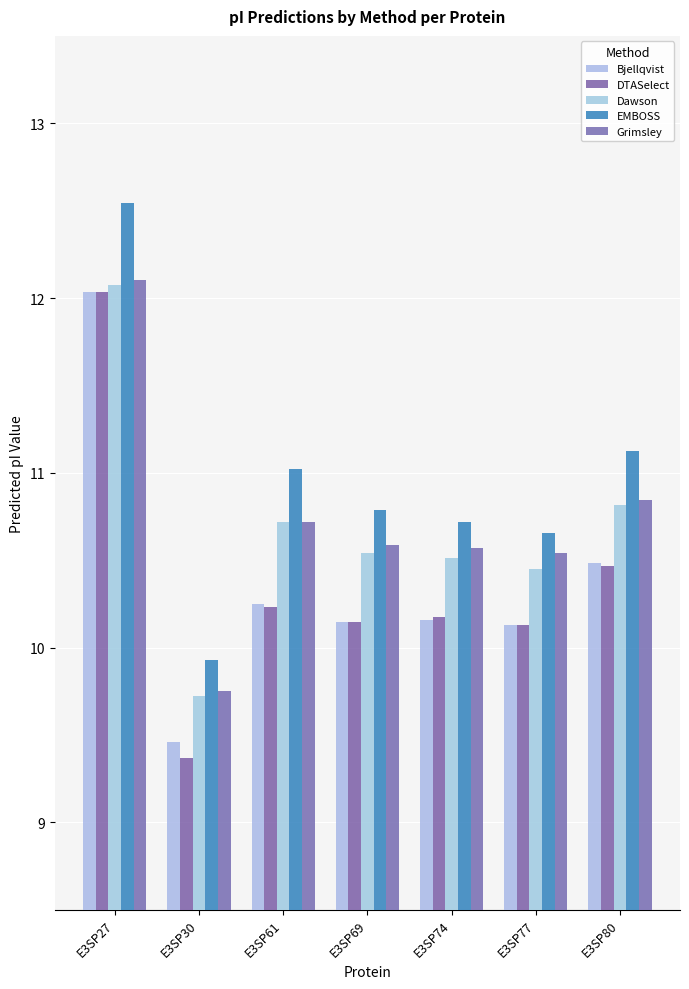

Are the bars horizontal?

No